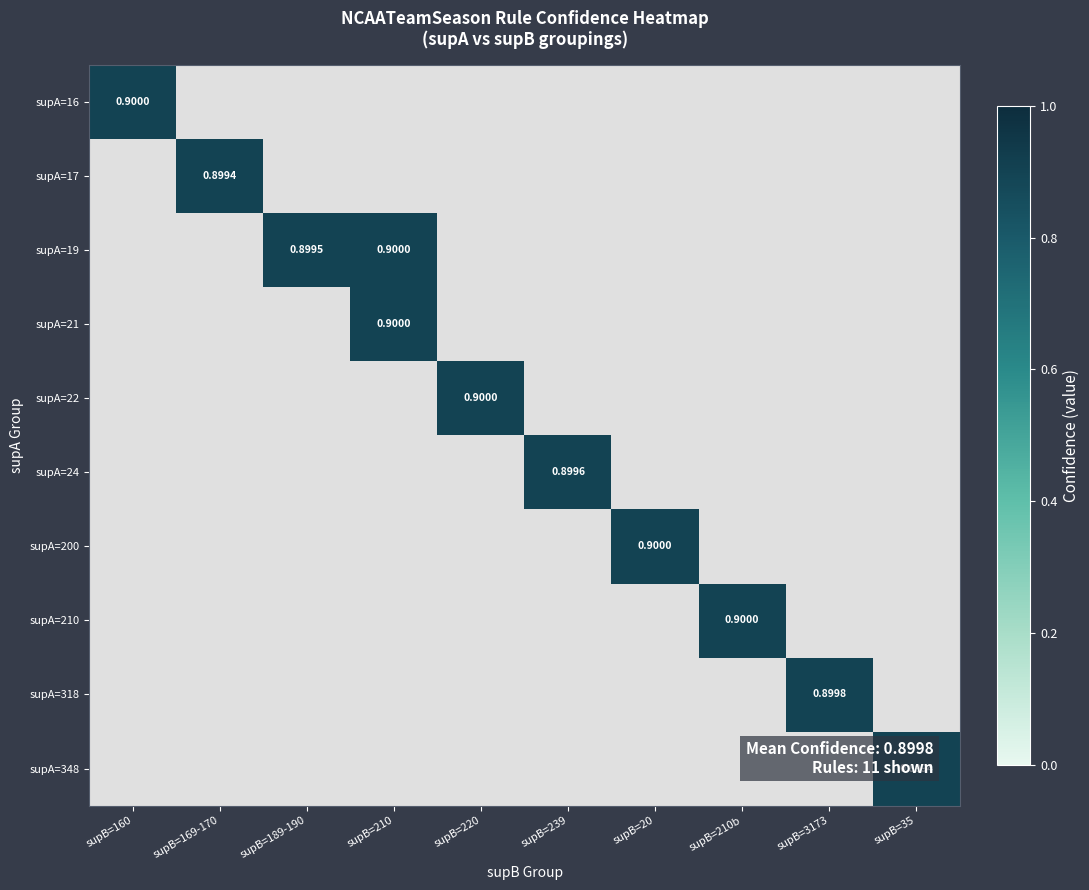

Is it true that supA=17 equals 0.0 at supB=160?

True